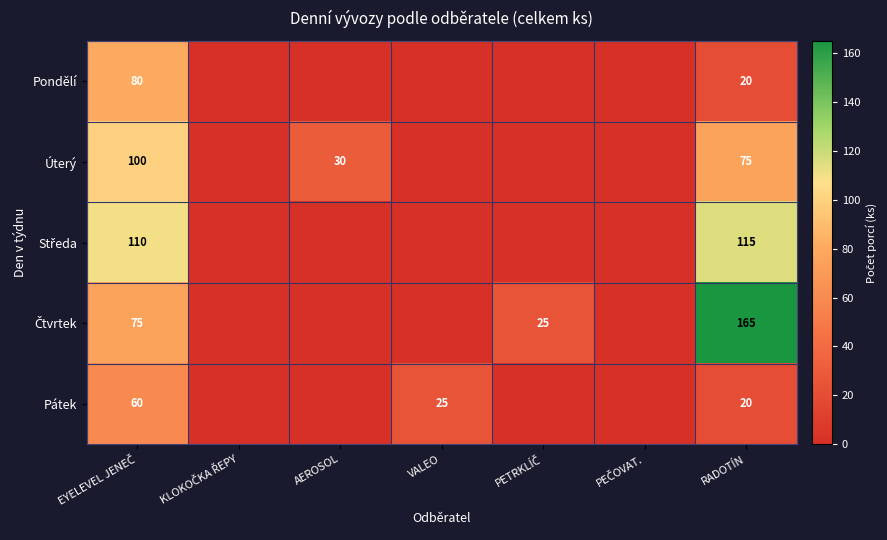

The Pátek series shows 11 at VALEO. True or false?

False